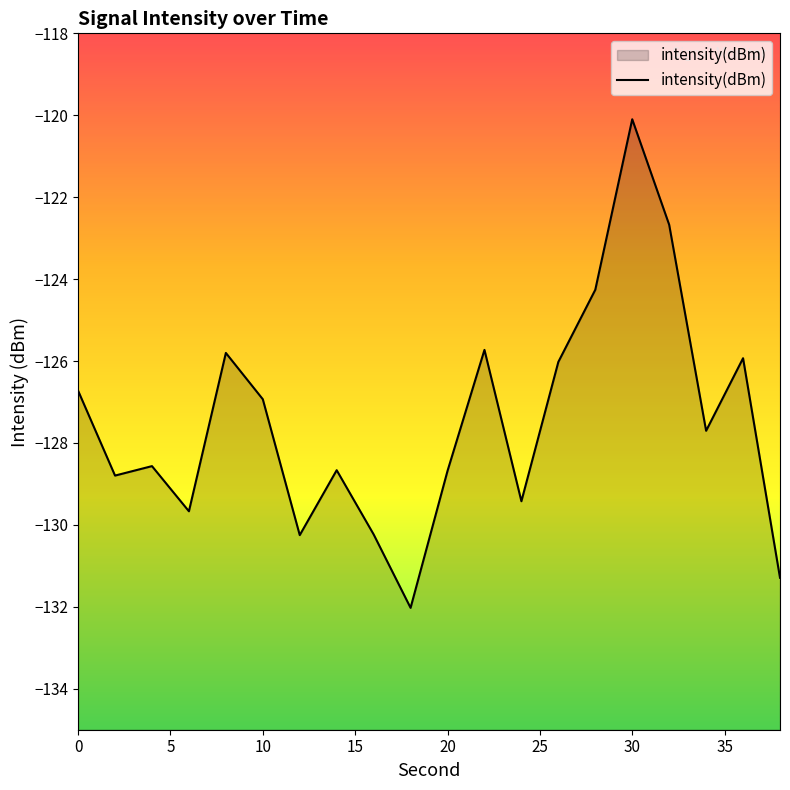

What is the approximate value at 0?

-126.7